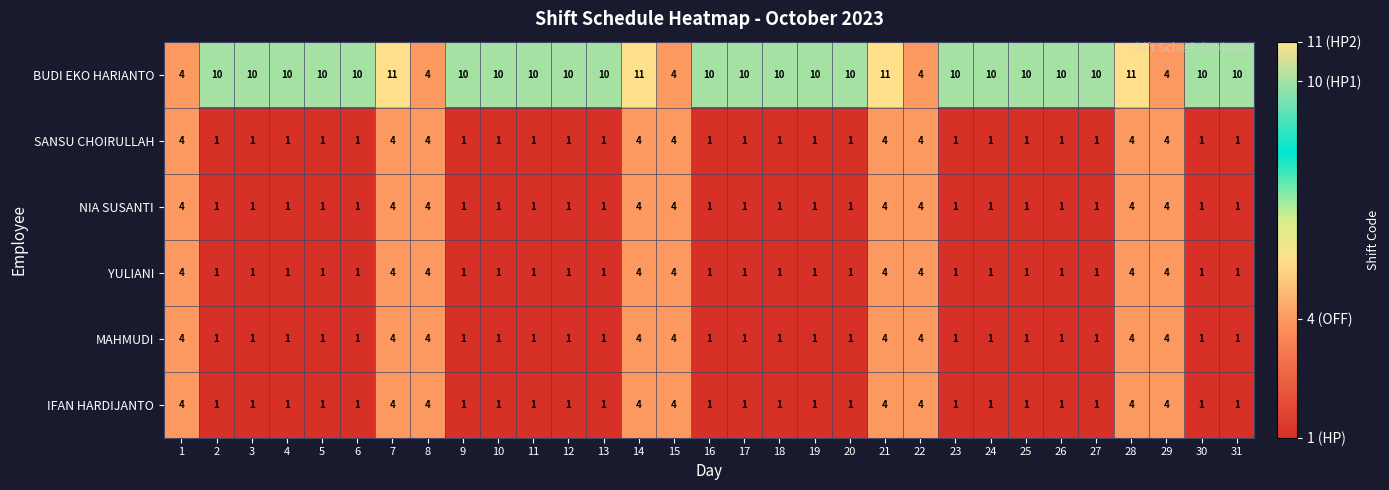

What is the difference between the second highest and second lowest values in the SANSU CHOIRULLAH series?

3